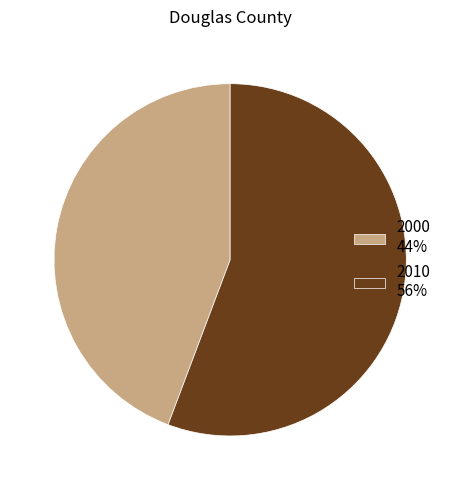

The 2010 slice represents 56% of the pie. True or false?

True